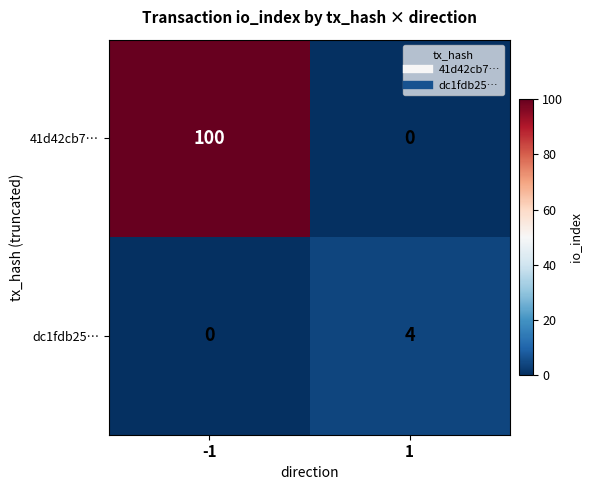

List the series in order of their peak value, highest first.

41d42cb7…, dc1fdb25…